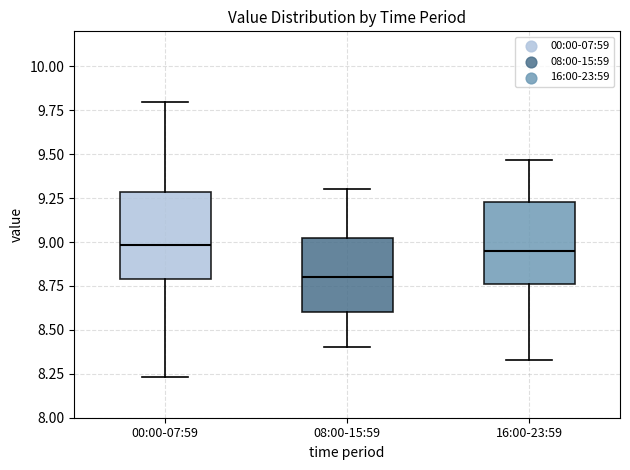

Reading left to right, read every box against the y-axis: the position of its median line, the range the box covers, and the ends of its whiskers. The values are not printed on the chart, so give them approximately, as read against the axis.

00:00-07:59: median 9.00, box 8.80 to 9.30, whiskers 8.25 to 9.80
08:00-15:59: median 8.80, box 8.60 to 9.05, whiskers 8.40 to 9.30
16:00-23:59: median 8.95, box 8.75 to 9.25, whiskers 8.35 to 9.45